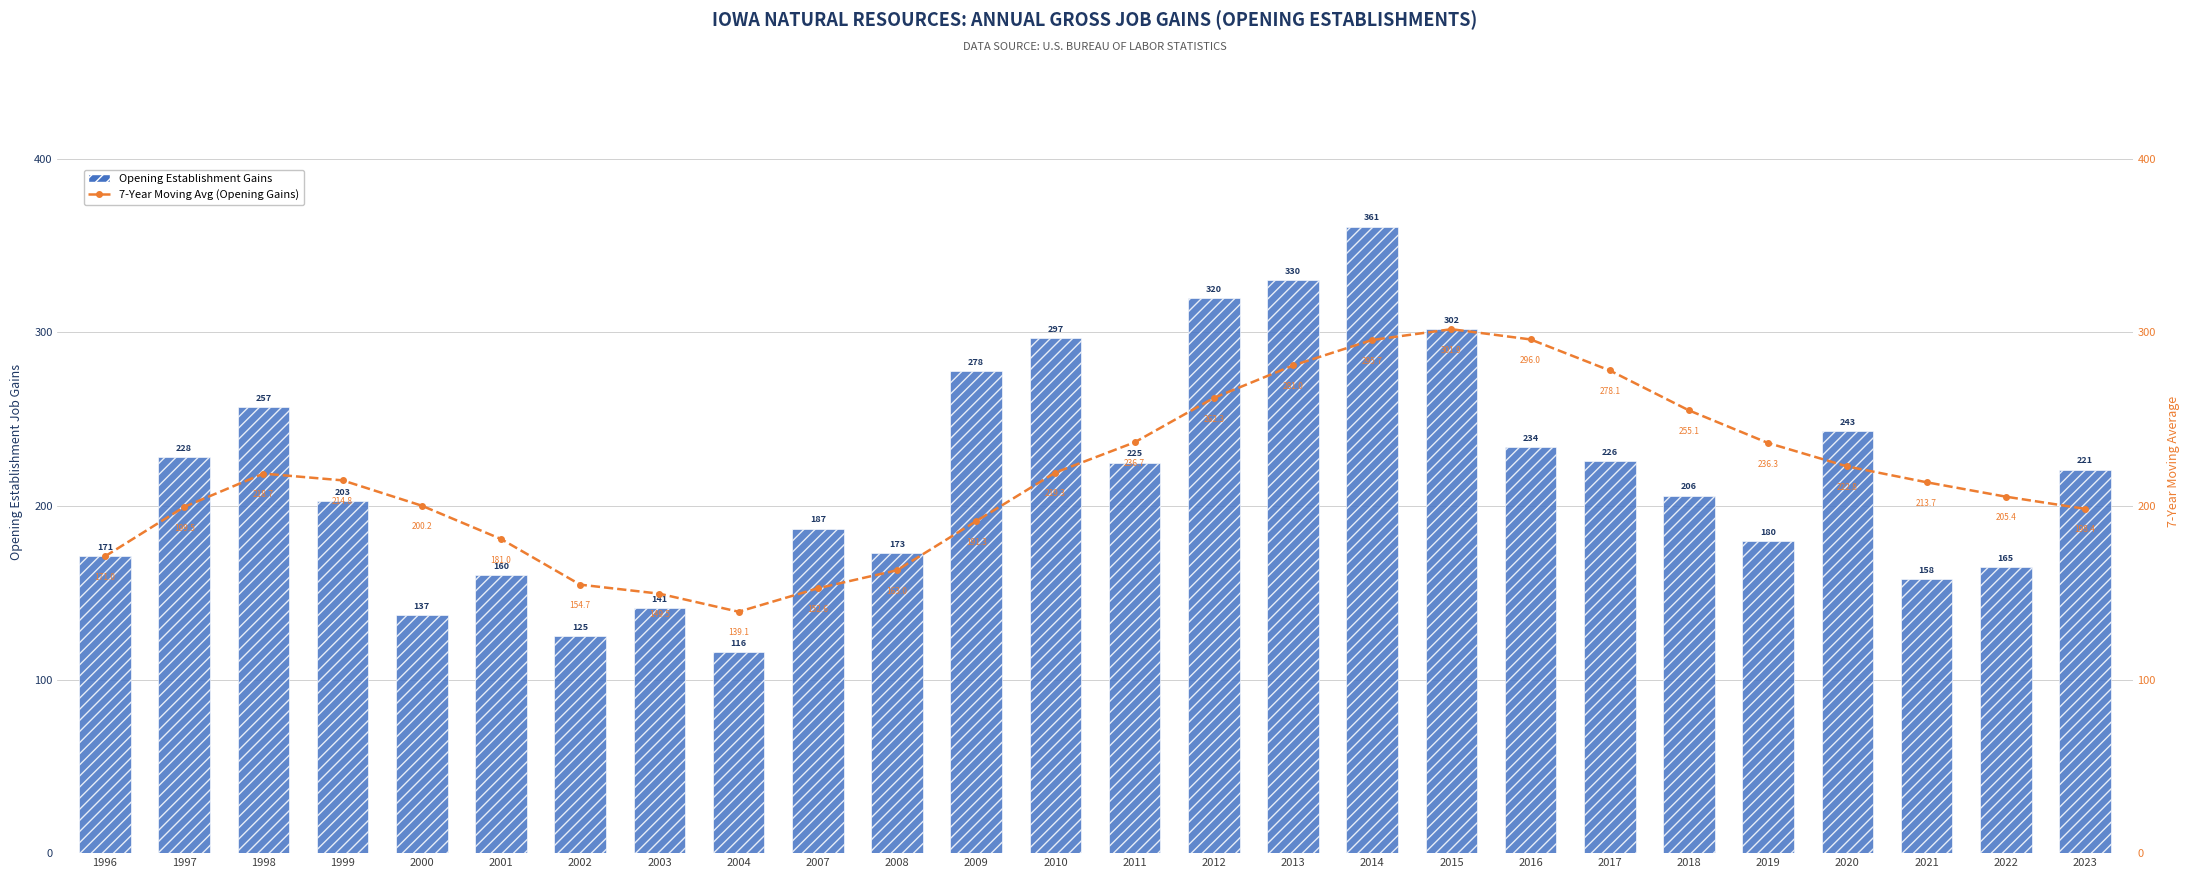

Reading right to left, extract all data points from this chart.

Opening Establishment Gains: 2023=221.0	2022=165.0	2021=158.0	2020=243.0	2019=180.0	2018=206.0	2017=226.0	2016=234.0	2015=302.0	2014=361.0	2013=330.0	2012=320.0	2011=225.0	2010=297.0	2009=278.0	2008=173.0	2007=187.0	2004=116.0	2003=141.0	2002=125.0	2001=160.0	2000=137.0	1999=203.0	1998=257.0	1997=228.0	1996=171.0
7-Year Moving Avg (Opening Gains): 2023=198.4	2022=205.4	2021=213.7	2020=222.8	2019=236.3	2018=255.1	2017=278.1	2016=296.0	2015=301.9	2014=295.7	2013=281.0	2012=262.3	2011=236.7	2010=219.3	2009=191.3	2008=163.0	2007=152.6	2004=139.1	2003=149.5	2002=154.7	2001=181.0	2000=200.2	1999=214.8	1998=218.7	1997=199.5	1996=171.0